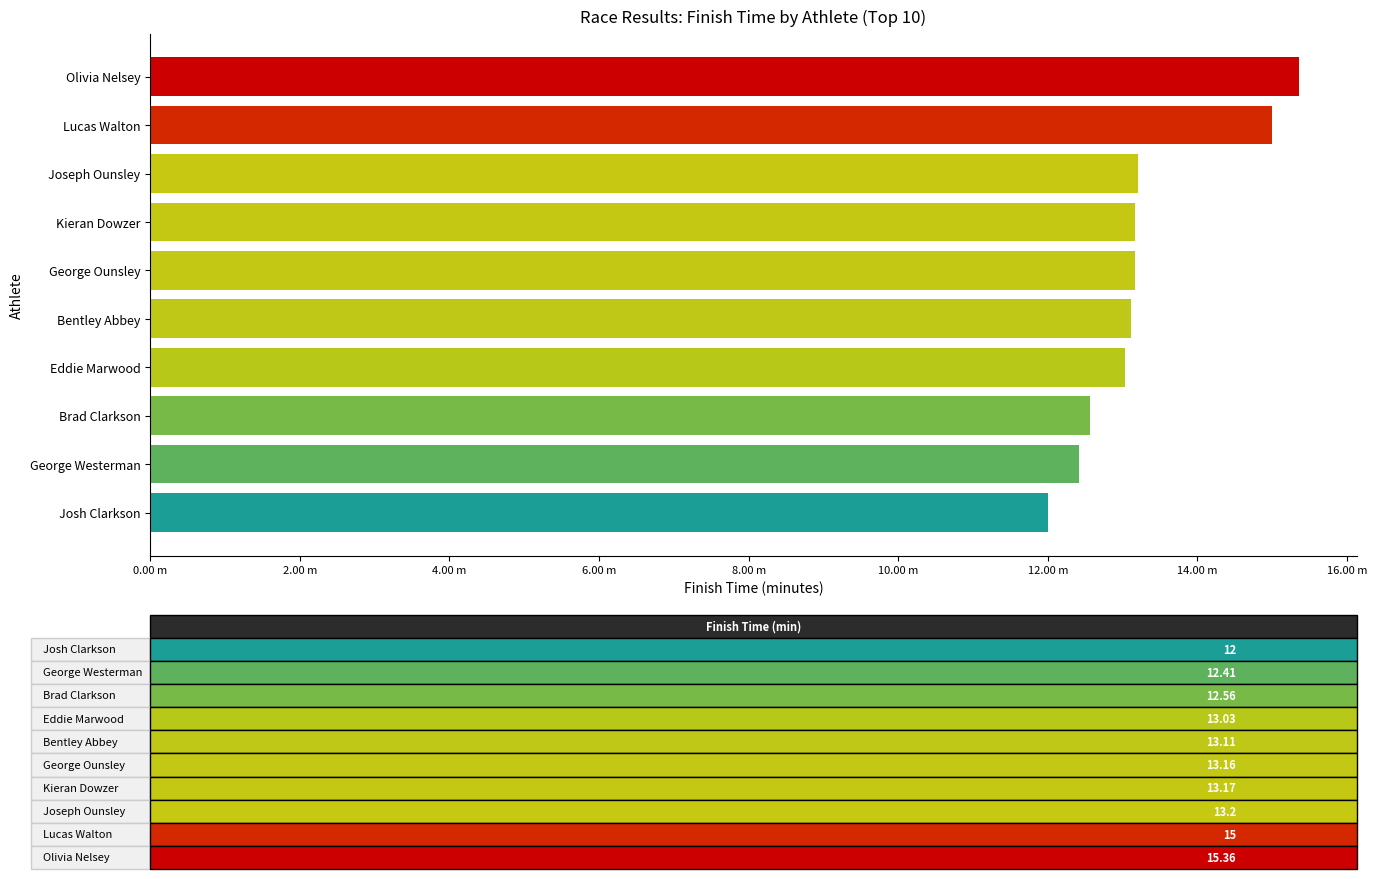

Are the bars horizontal?

Yes